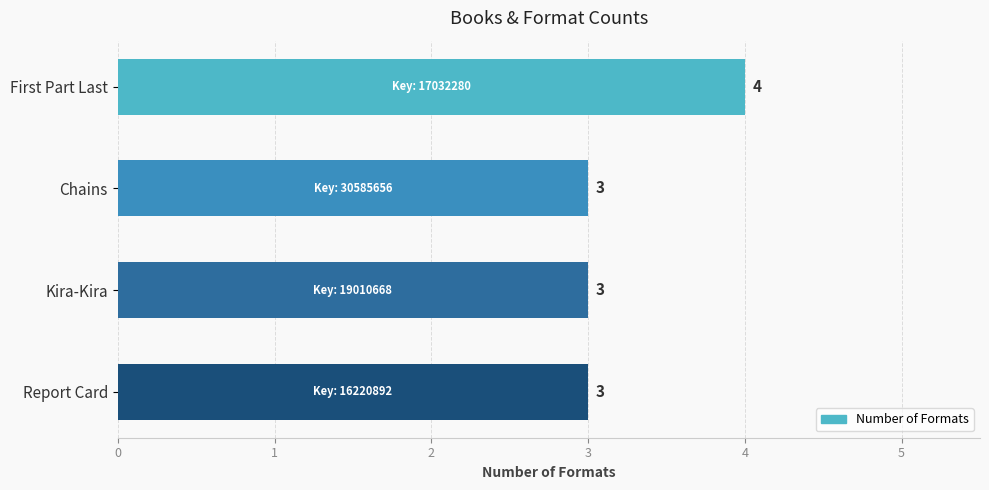

What is the label of the 1st bar from the top?

First Part Last